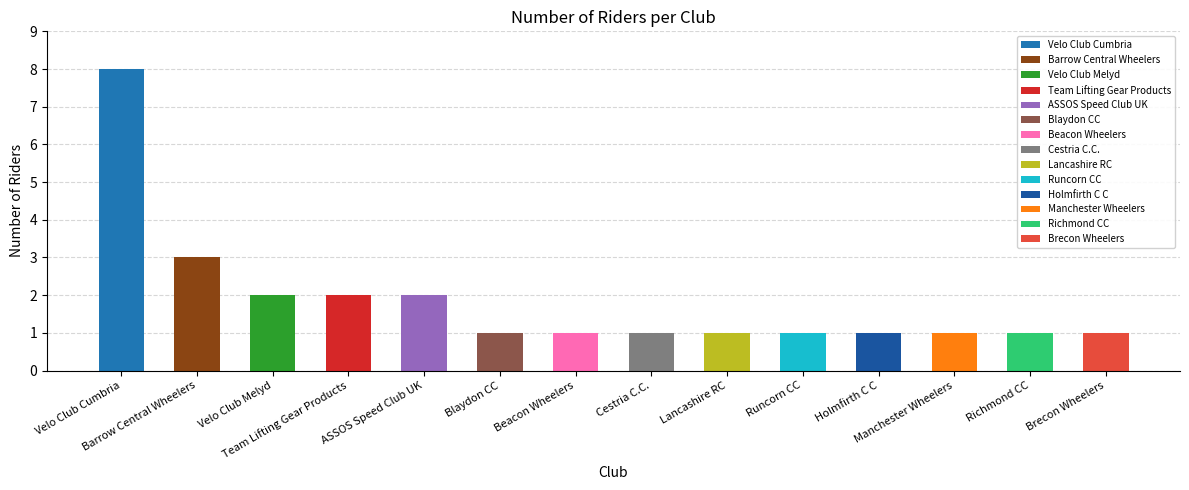

What is the difference between the maximum and minimum values?

7